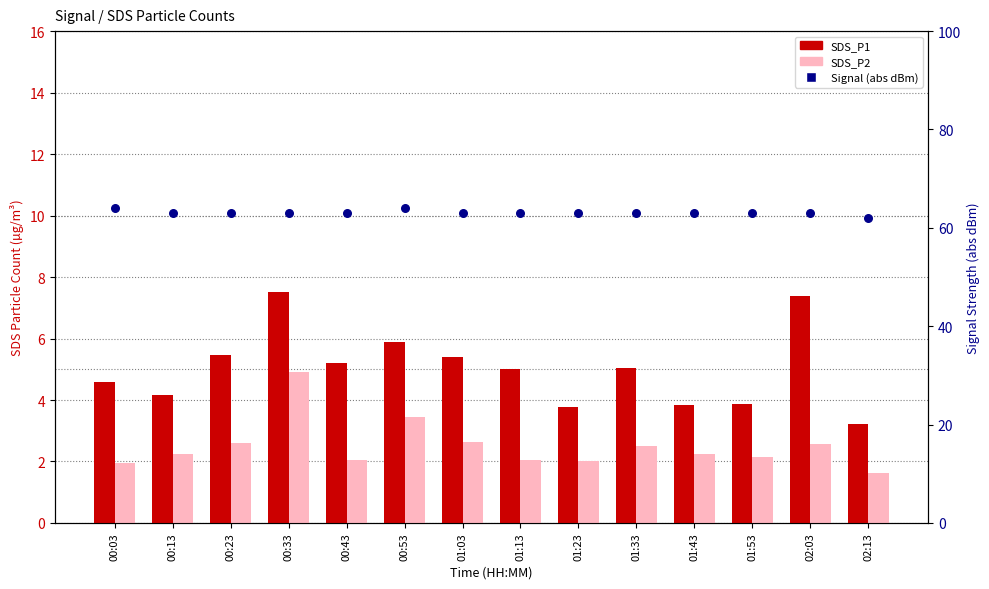

What is the total value across all series at 01:53?

69.0